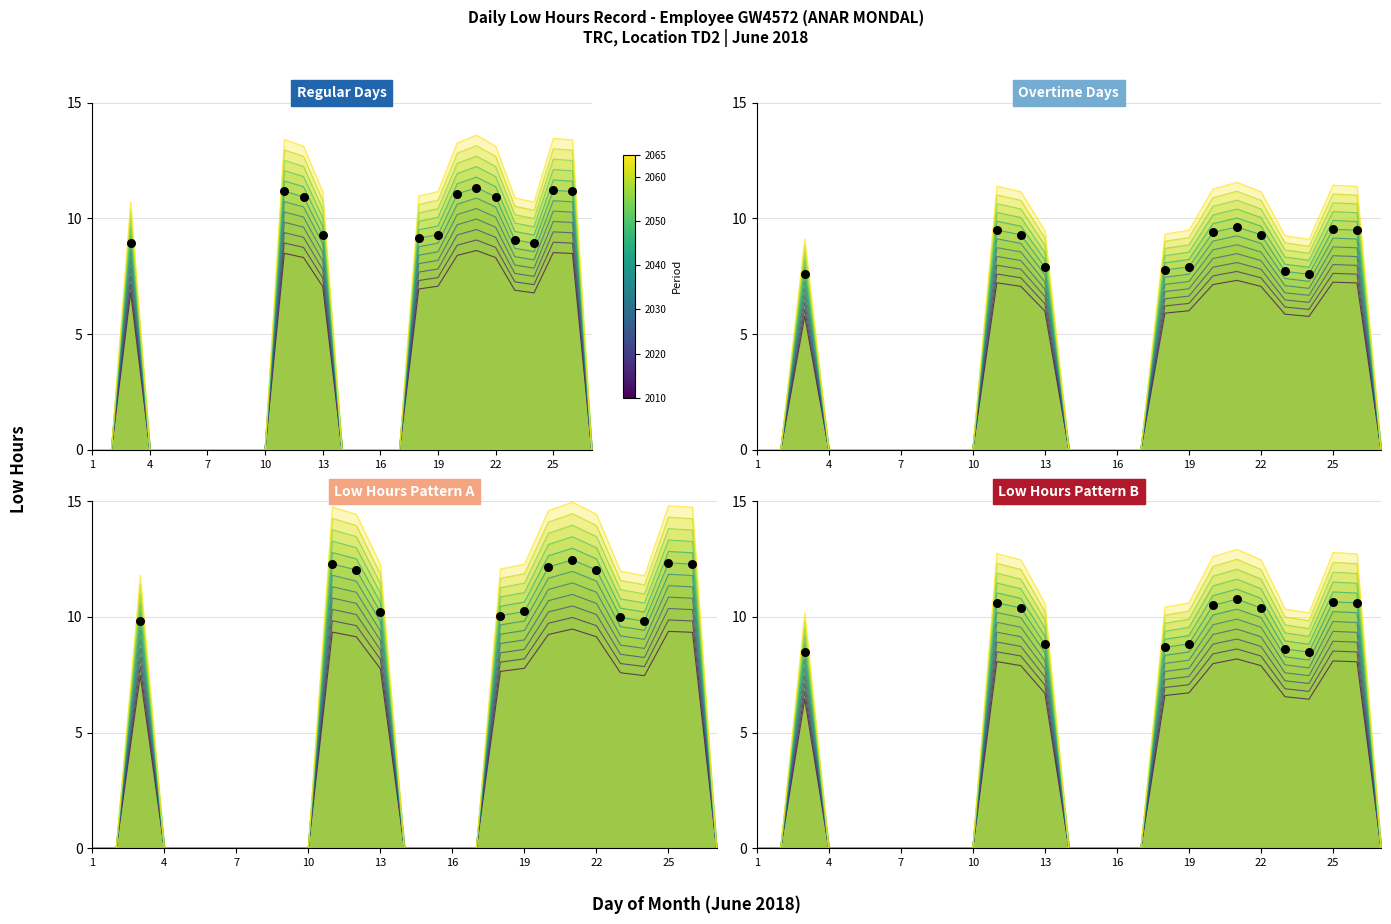

At how many categories does at least one series exceed 9?

13